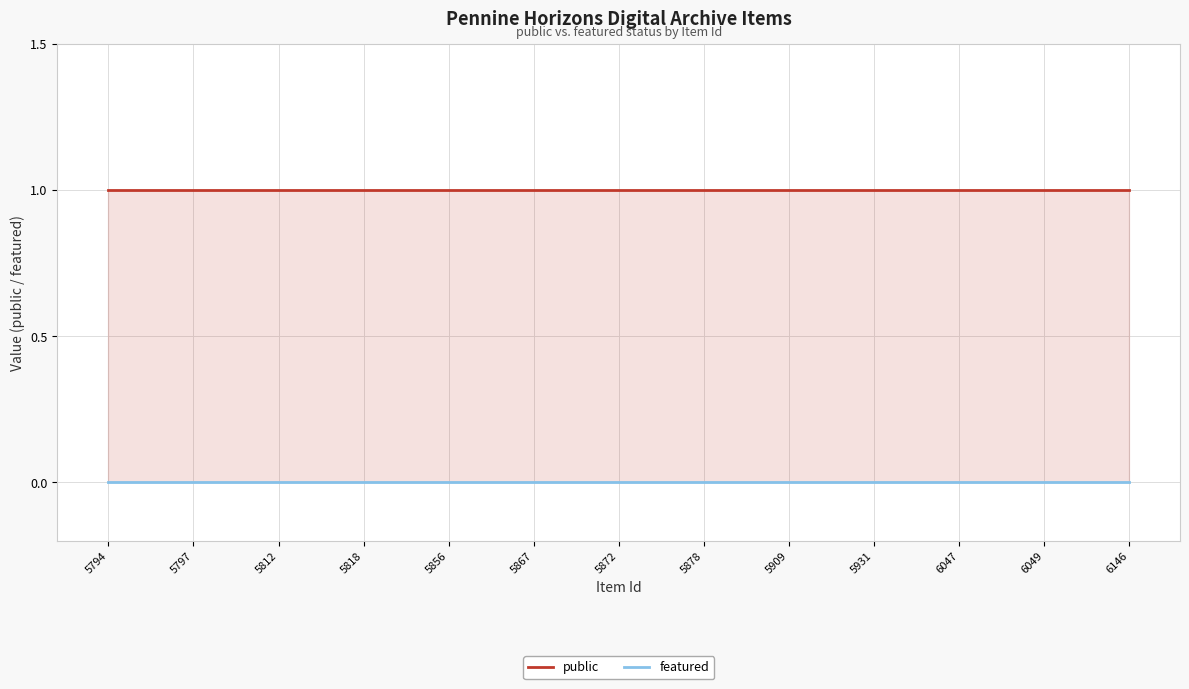

List the series in order of their overall mean, highest first.

public, featured